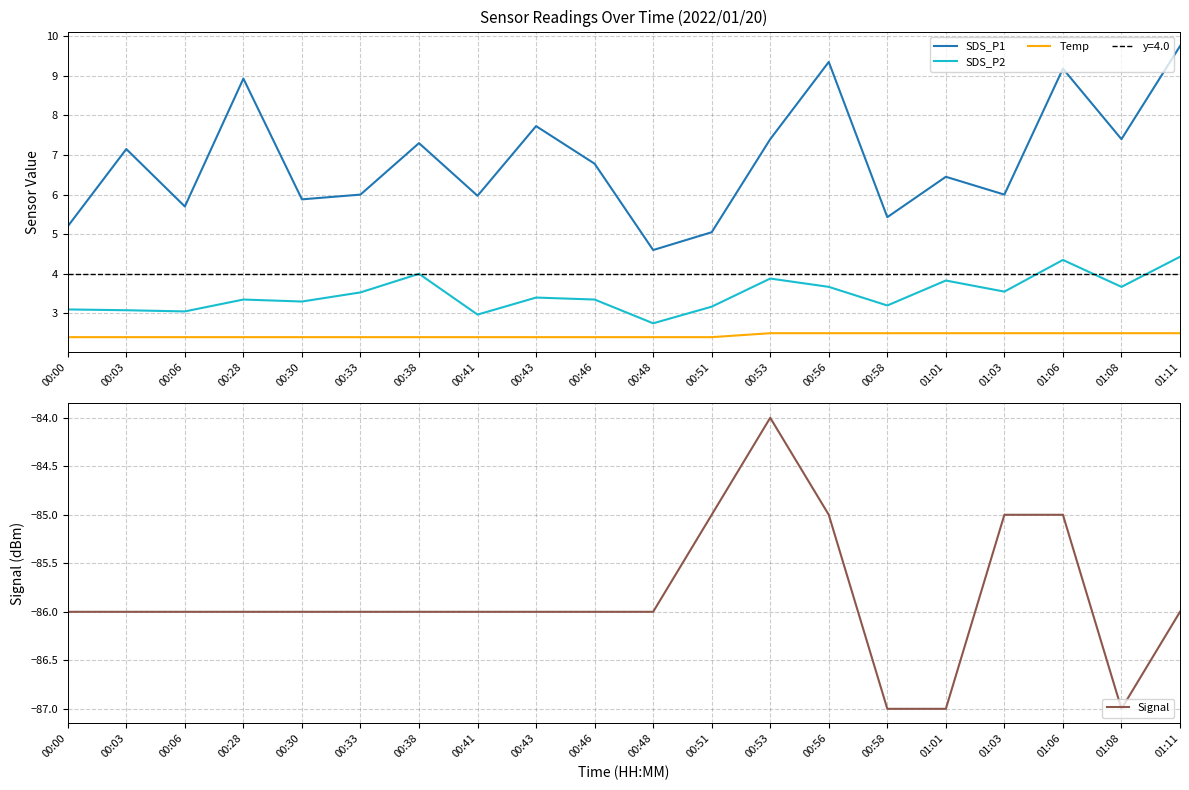

The value of SDS_P1 at 00:43 is 7.7. True or false?

True